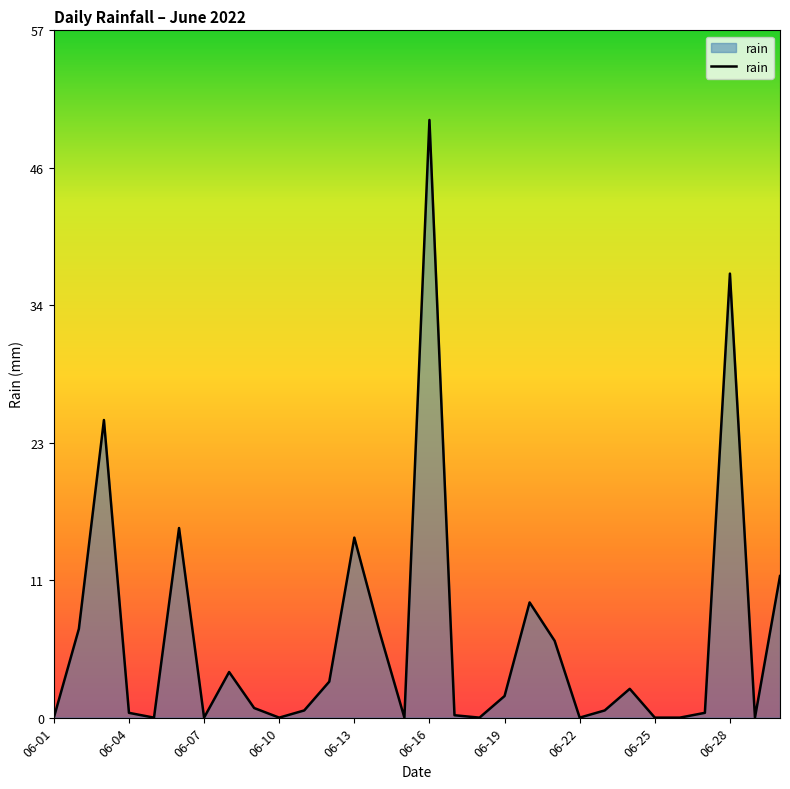

What is the maximum value shown in the chart?

49.8